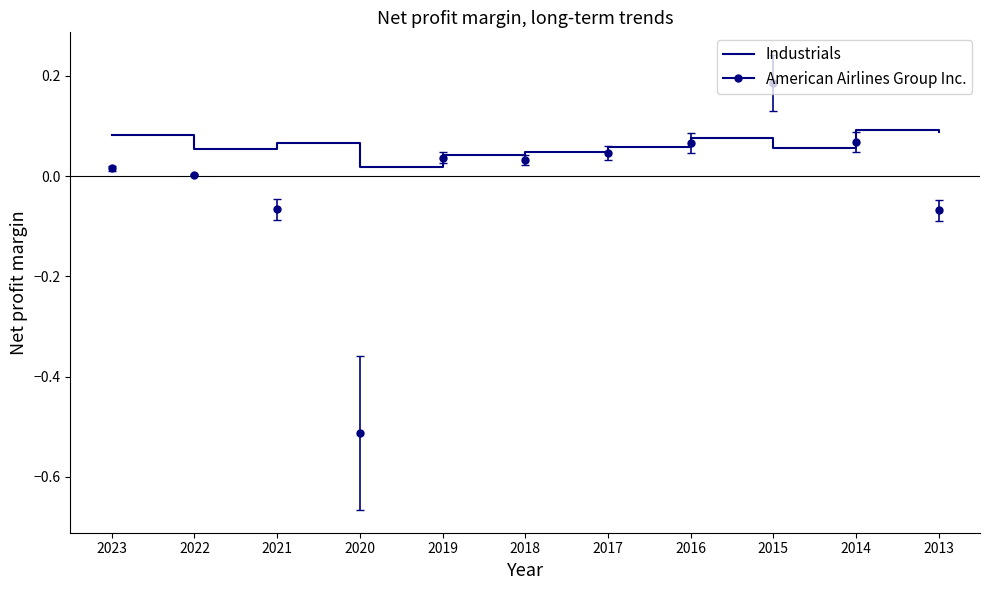

Which series has the largest total across all categories?

Industrials